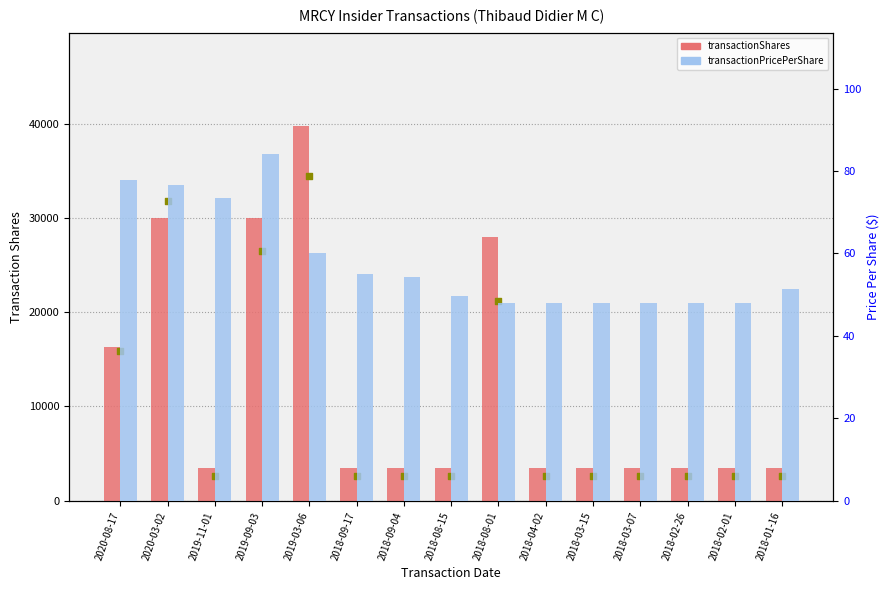

Is the value of transactionPricePerShare at 2019-11-01 greater than the value of transactionShares at 2020-03-02?

No